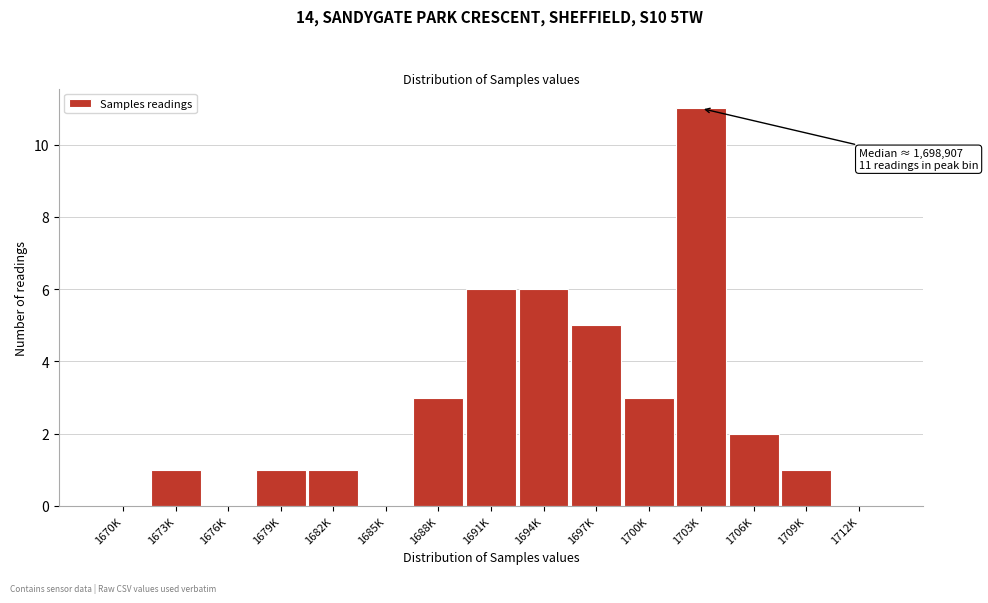

Reading left to right, list all the values displayed in this chart.

1670K=0	1673K=1	1676K=0	1679K=1	1682K=1	1685K=0	1688K=3	1691K=6	1694K=6	1697K=5	1700K=3	1703K=11	1706K=2	1709K=1	1712K=0